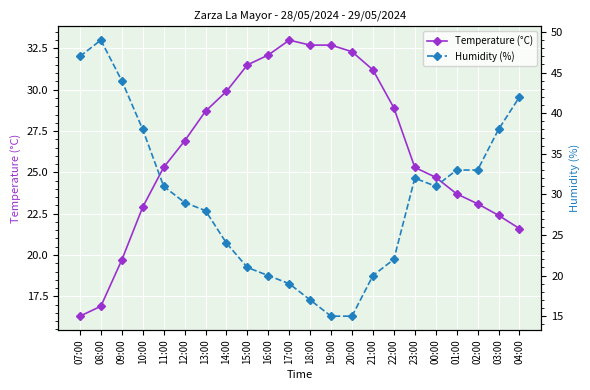

True or false: Temperature (°C) has a value of 47.8 at 15:00.

False